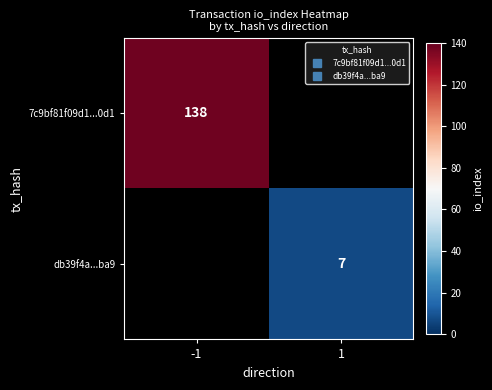

How many data points does each series have?

2